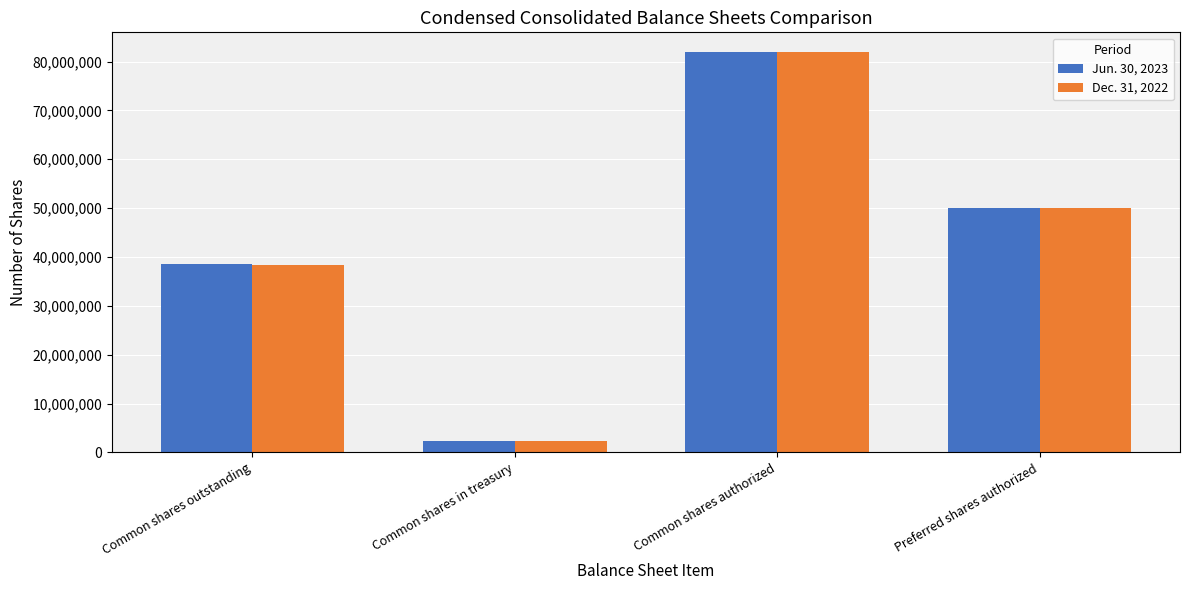

What is the spread (max minus min) of values at Common shares outstanding?

200725